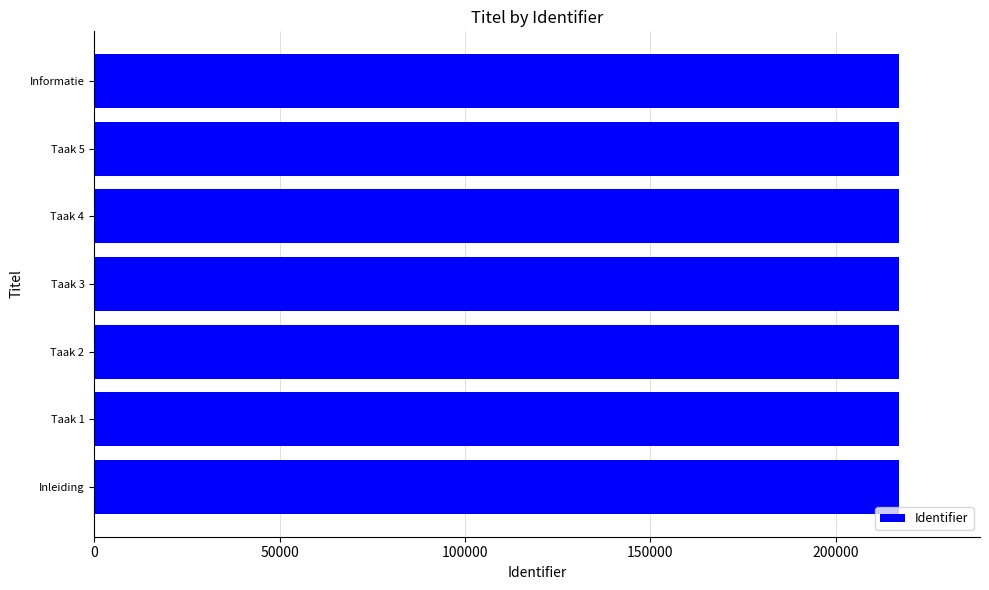

What is the difference between the maximum and minimum values?

12